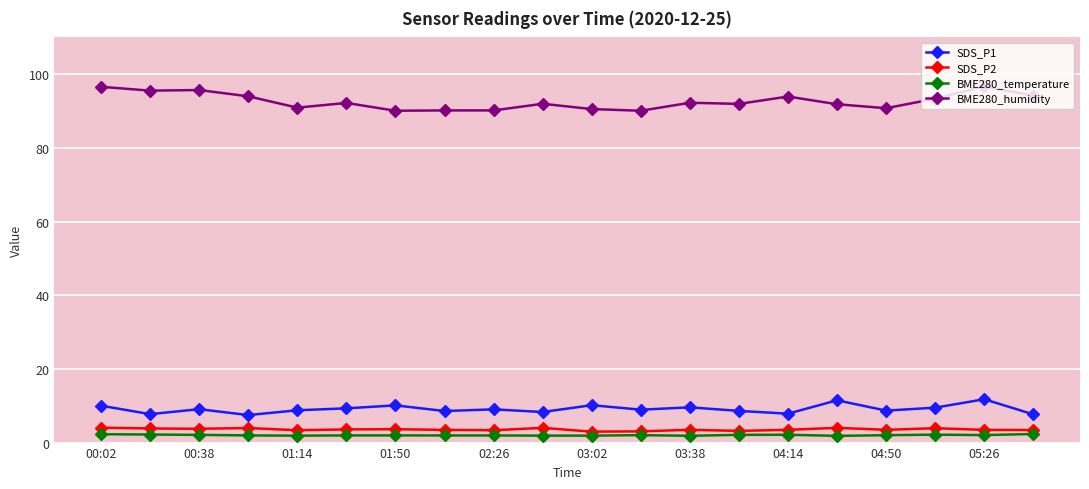

What is the sum of all SDS_P1 values?

182.5